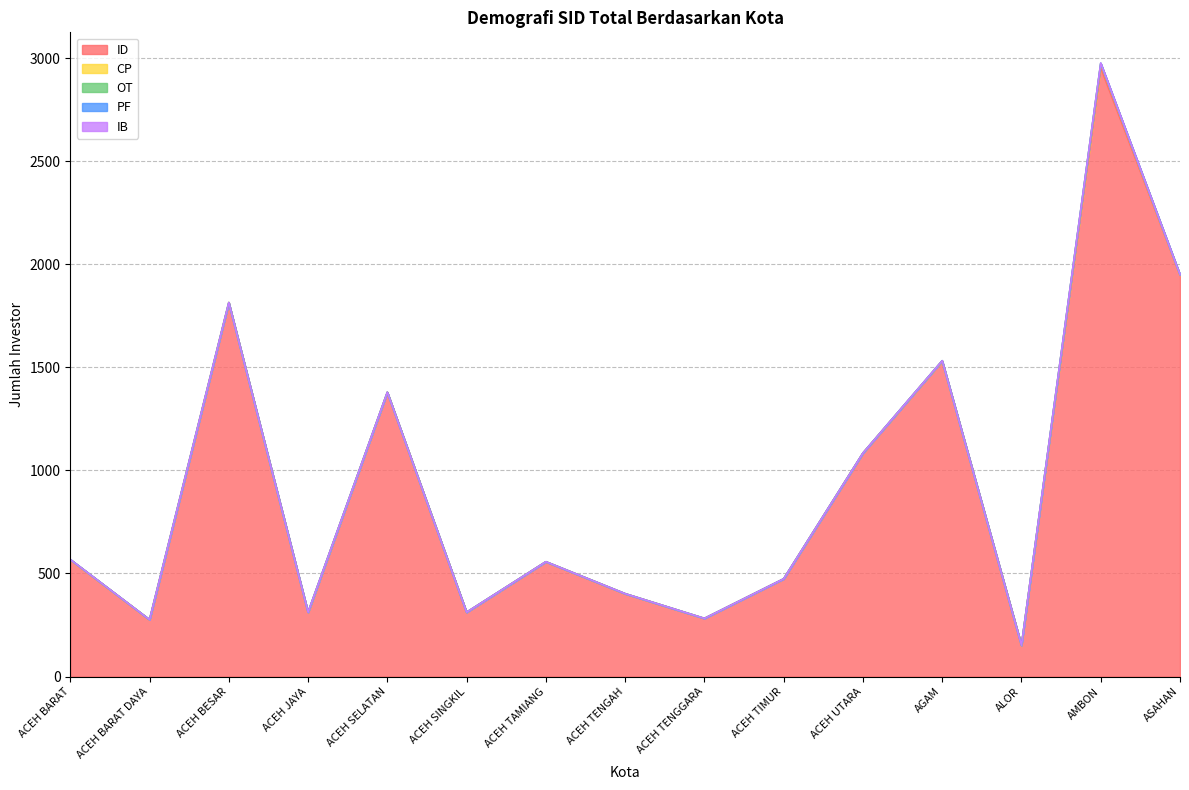

Count the OT values in the range 0 to 1.

13